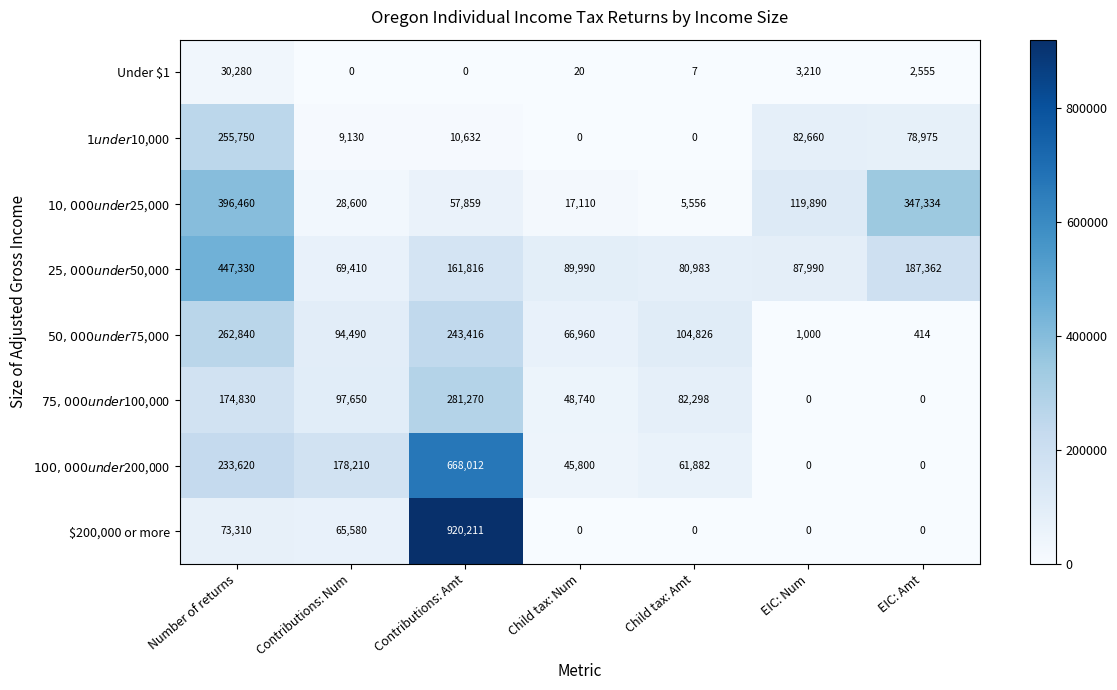

What is the maximum value shown in the chart?

920211